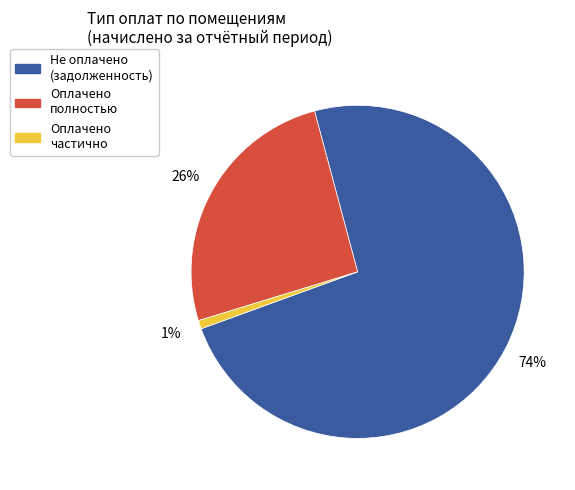

How many segments does this pie chart have?

3